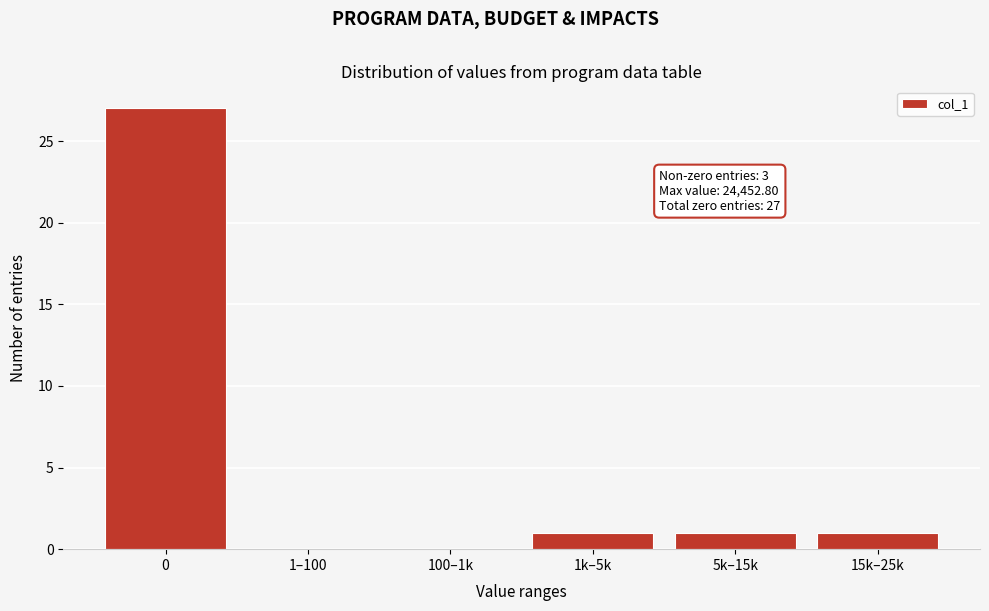

Reading left to right, transcribe all the data shown in this chart.

0=27	1–100=0	100–1k=0	1k–5k=1	5k–15k=1	15k–25k=1